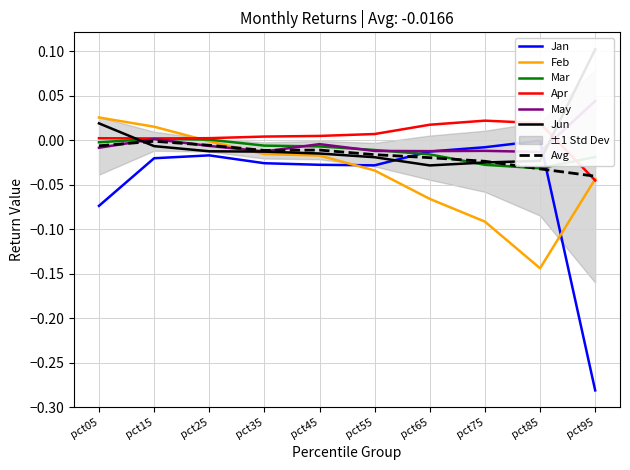

What is the greatest value displayed?

0.1